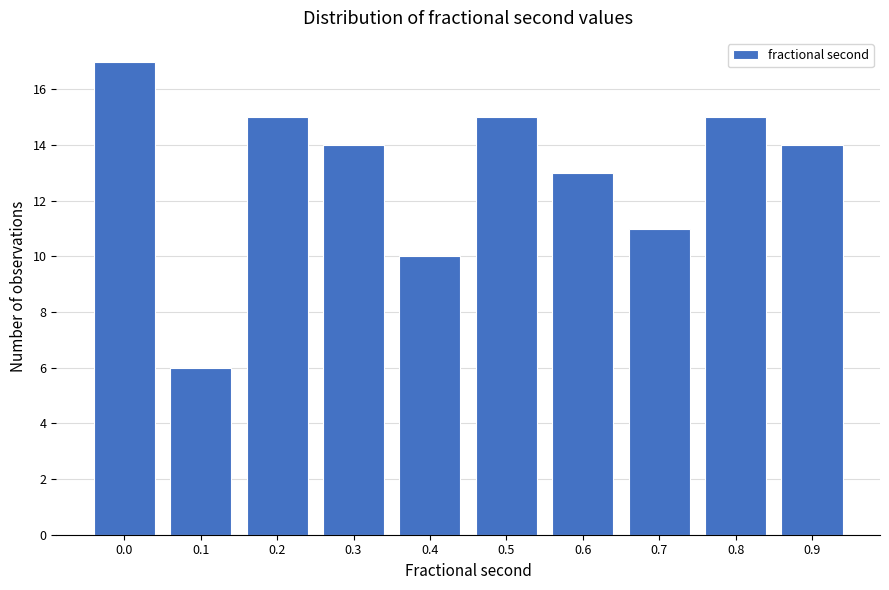

Reading right to left, transcribe all the data shown in this chart.

0.9=14	0.8=15	0.7=11	0.6=13	0.5=15	0.4=10	0.3=14	0.2=15	0.1=6	0.0=17